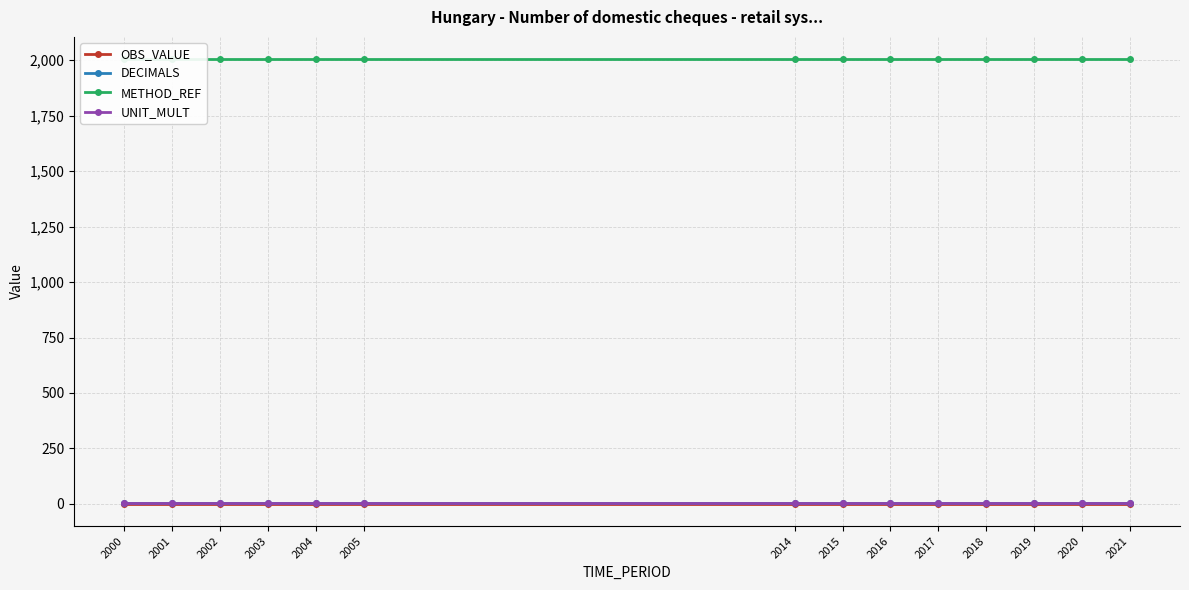

Reading right to left, transcribe all the data shown in this chart.

OBS_VALUE: 0	0	0	0	0	0	0	0	0	0	0	0	0	0
DECIMALS: 3	3	3	3	3	3	3	3	3	3	3	3	3	3
METHOD_REF: 2005	2005	2005	2005	2005	2005	2005	2005	2005	2005	2005	2005	2005	2005
UNIT_MULT: 6	6	6	6	6	6	6	6	6	6	6	6	6	6